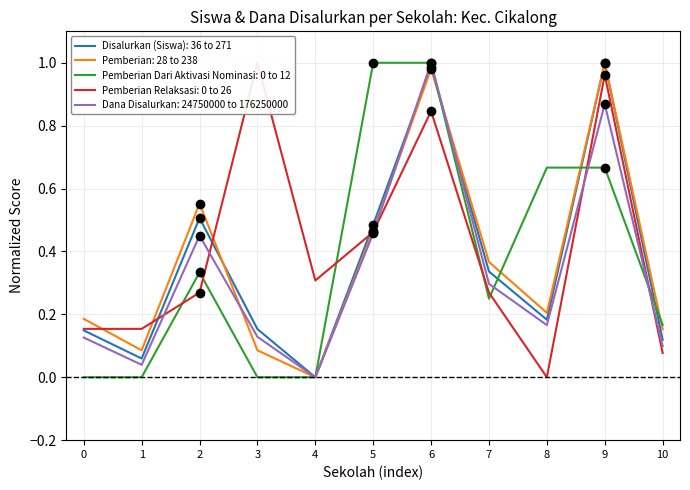

What is the difference between the maximum and second lowest values in the Pemberian series?

0.9